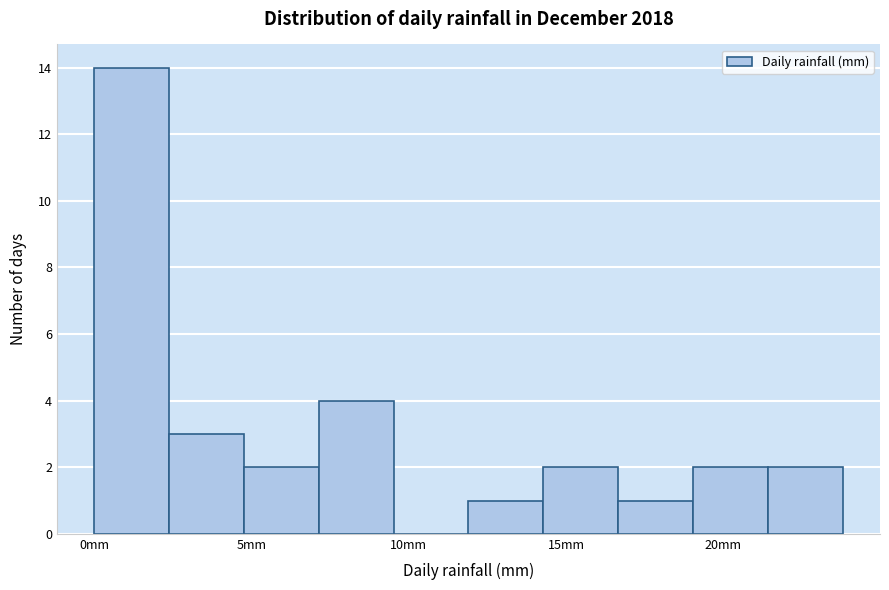

What is the height of the bar covering 16.5 to 19.0 on the x-axis? Neither the bar edges nor the heights are printed on the chart, so give them approximately, as read against the axes.

1